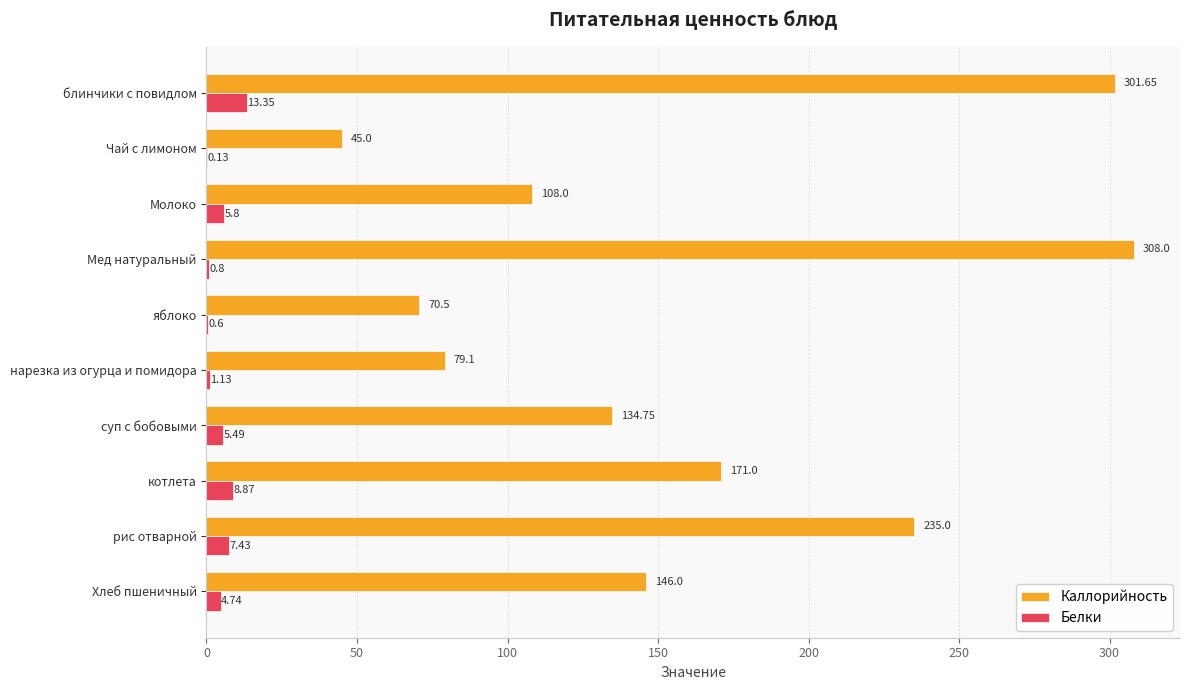

What is the total value across all series at рис отварной?

242.4